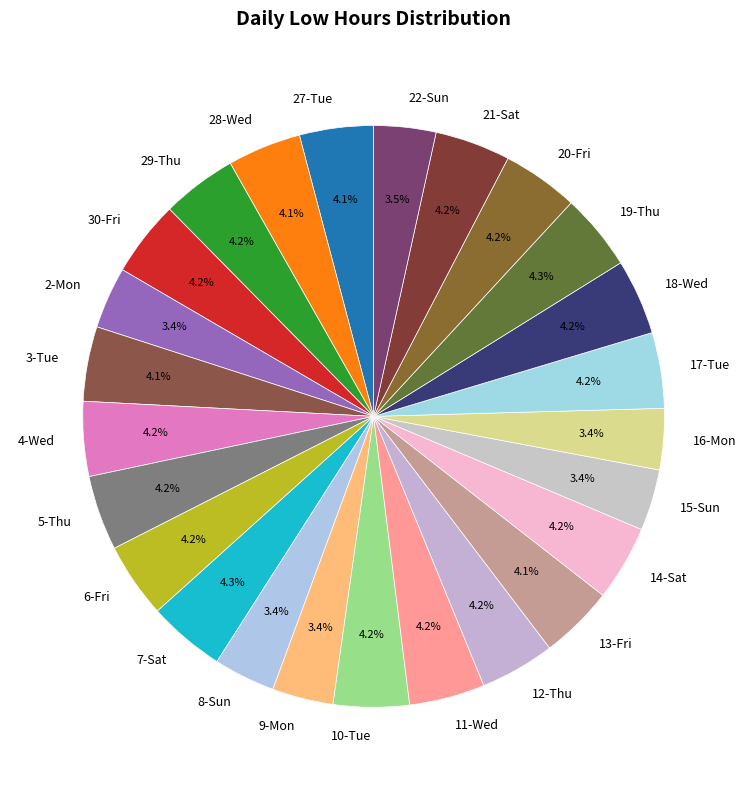

What percentage is the 9-Mon slice, to the nearest percent?

3%